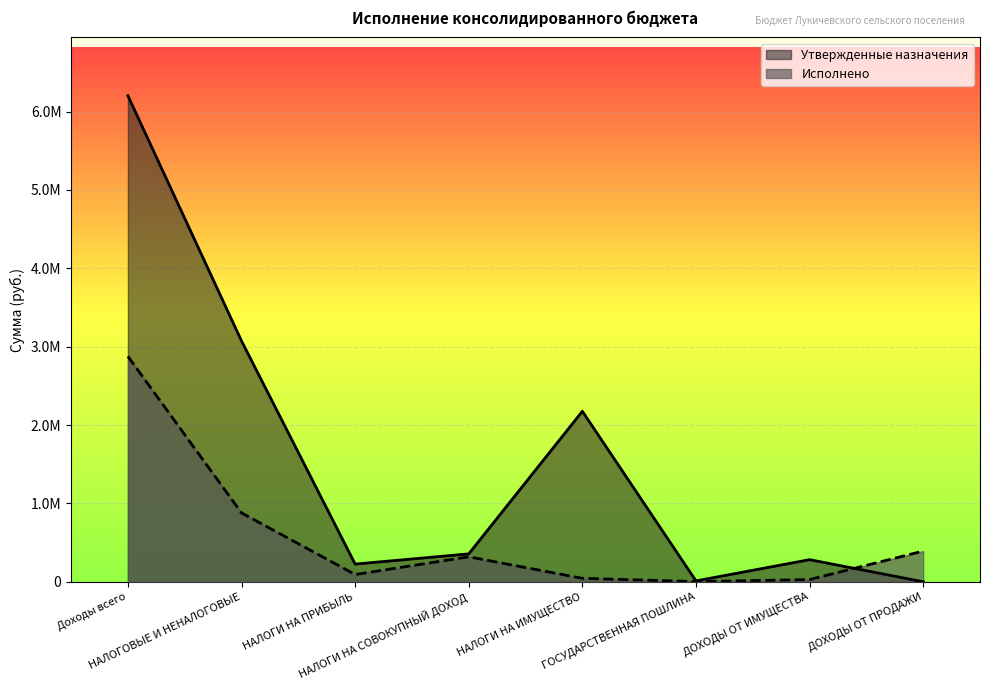

How many interior local valleys does the Исполнено series have?

2